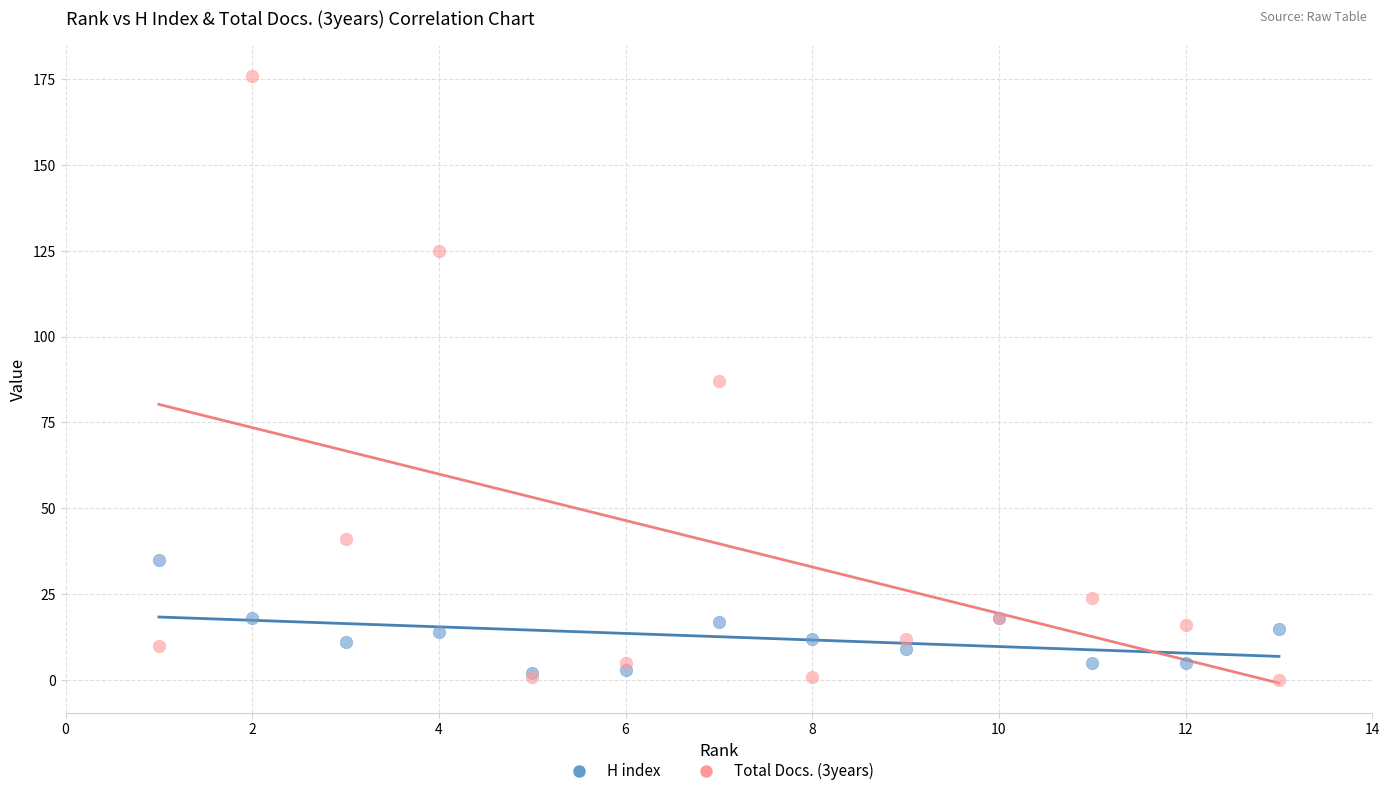

What are all the series names shown in the legend?

H index, Total Docs. (3years)